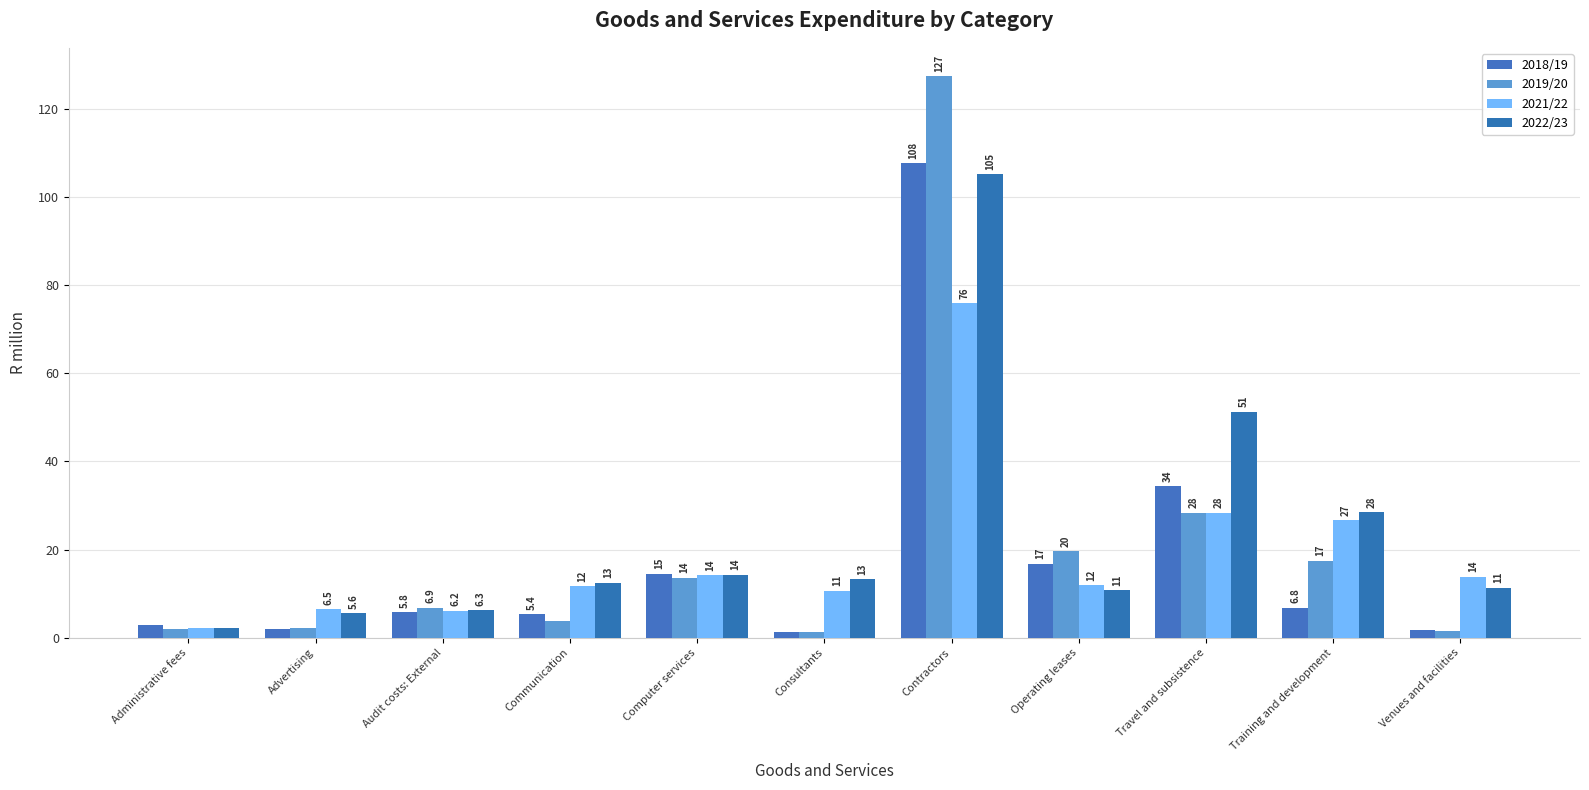

Is the value of 2022/23 at Venues and facilities greater than the value of 2018/19 at Communication?

Yes